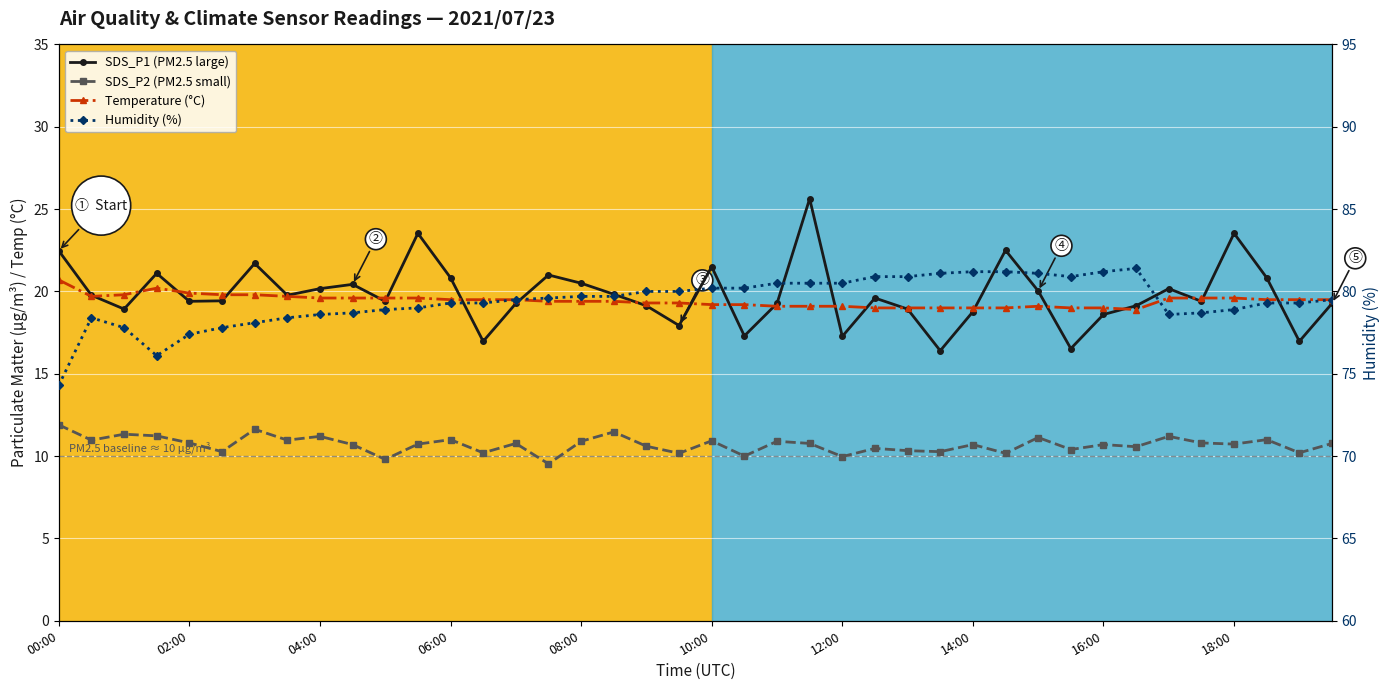

Reading right to left, transcribe all the data shown in this chart.

SDS_P1 (PM2.5 large): 19.3	17.0	20.8	23.5	19.4	20.2	19.1	18.6	16.5	20.0	22.5	18.8	16.4	18.9	19.6	17.3	25.6	19.3	17.3	21.5	17.9	19.1	19.8	20.5	21.0	19.3	17.0	20.8	23.5	19.4	20.4	20.2	19.8	21.7	19.4	19.4	21.1	18.9	19.8	22.5
SDS_P2 (PM2.5 small): 10.8	10.2	11.0	10.7	10.8	11.2	10.6	10.7	10.4	11.1	10.2	10.7	10.3	10.3	10.5	10.0	10.8	10.9	10.0	10.9	10.2	10.6	11.5	10.9	9.5	10.8	10.2	11.0	10.7	9.8	10.7	11.2	11.0	11.6	10.3	10.8	11.2	11.3	11.0	11.9
Temperature (°C): 19.5	19.5	19.5	19.6	19.6	19.6	18.9	19.0	19.0	19.1	19.0	19.0	19.0	19.0	19.0	19.1	19.1	19.1	19.2	19.2	19.3	19.3	19.4	19.4	19.4	19.5	19.5	19.5	19.6	19.6	19.6	19.6	19.7	19.8	19.8	19.9	20.2	19.8	19.7	20.7
Humidity (%): 79.5	79.3	79.3	78.9	78.7	78.6	81.4	81.2	80.9	81.1	81.2	81.2	81.1	80.9	80.9	80.5	80.5	80.5	80.2	80.2	80.0	80.0	79.7	79.7	79.6	79.5	79.3	79.3	79.0	78.9	78.7	78.6	78.4	78.1	77.8	77.4	76.1	77.8	78.4	74.3